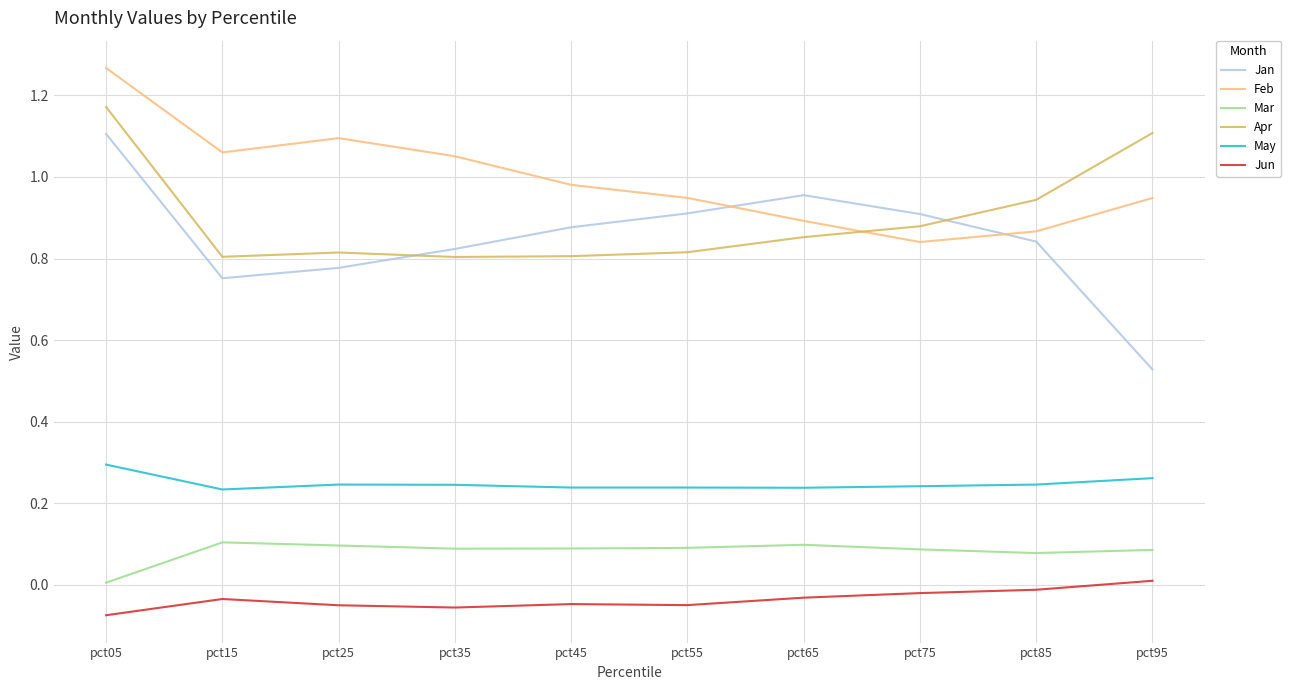

Does the chart display data point markers on the line(s)?

No